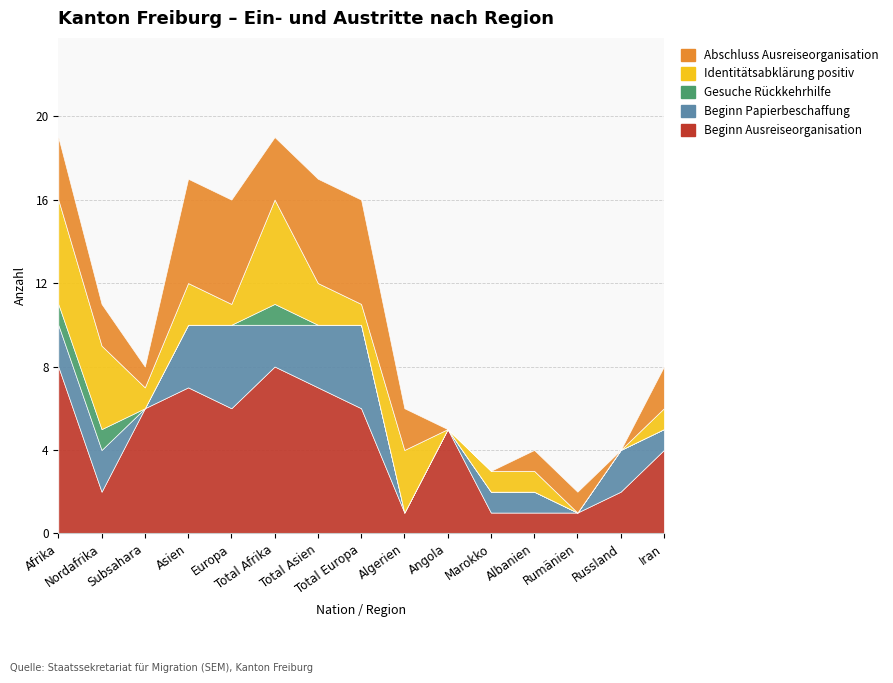

List the labels in order of Abschluss Ausreiseorganisation value, smallest first.

Angola, Marokko, Russland, Subsahara, Albanien, Rumänien, Nordafrika, Algerien, Iran, Afrika, Total Afrika, Asien, Europa, Total Asien, Total Europa